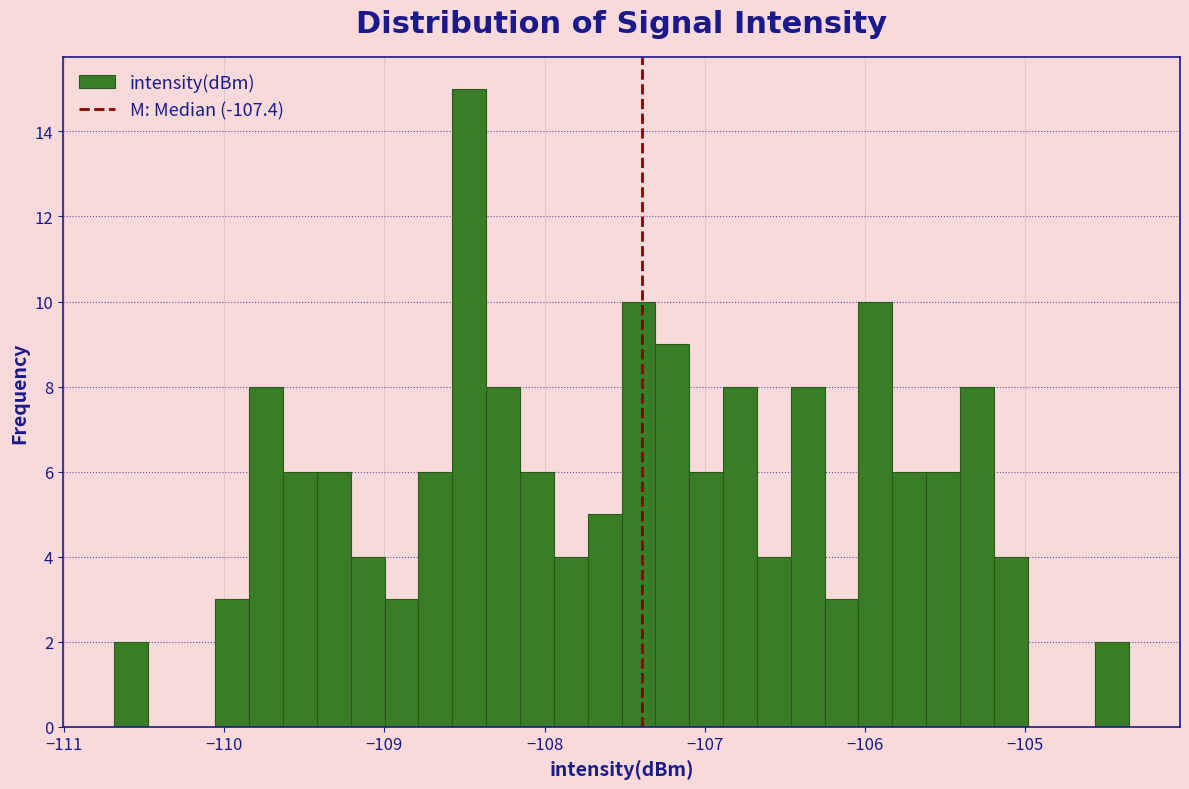

Around what value on the x-axis is the tallest bar? Give the approximate position of its centre, as read against the axis.

-108.5